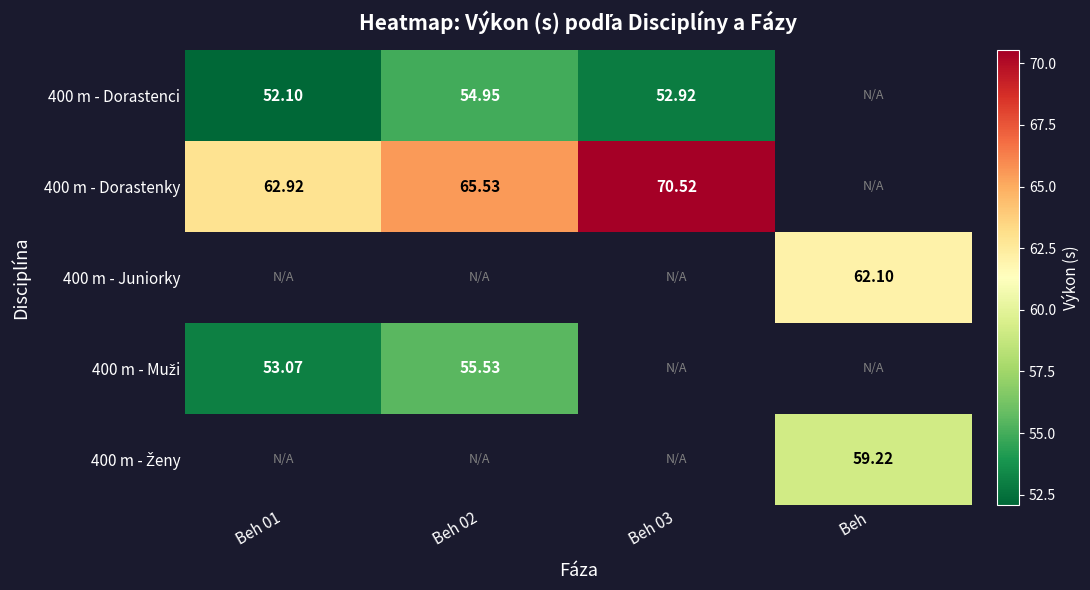

Rank the categories by 400 m - Ženy value from lowest to highest.

Beh 01, Beh 02, Beh 03, Beh